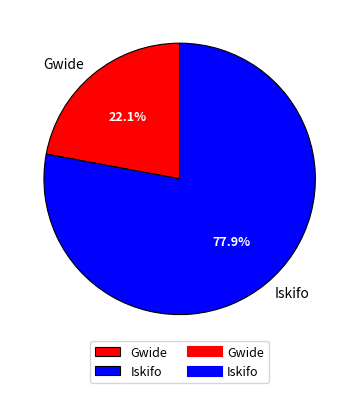

Combined, do Gwide and Iskifo account for over 50%?

Yes